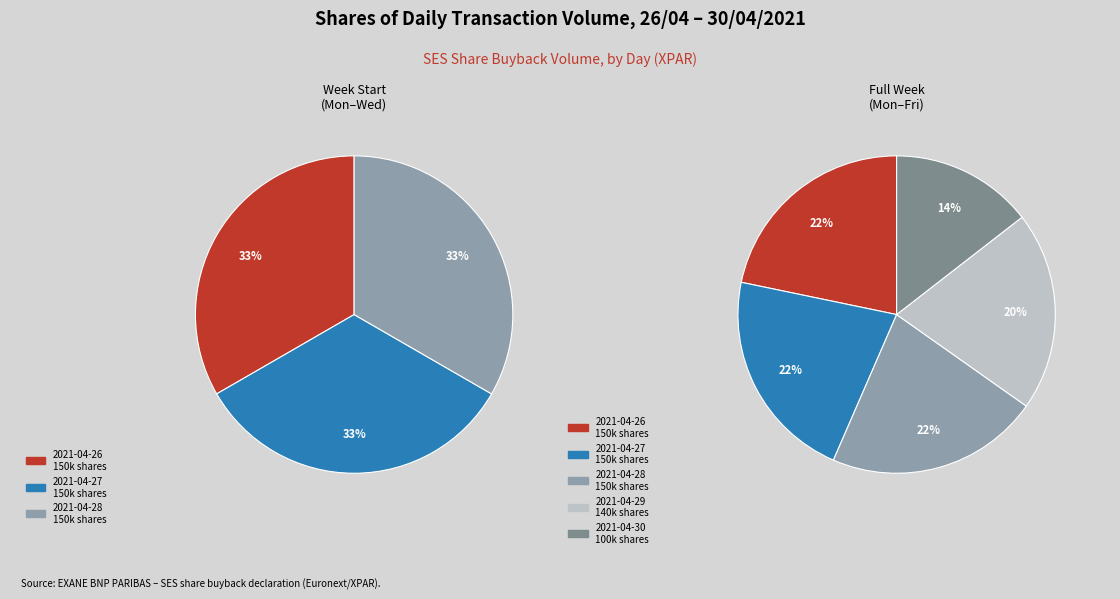

To the nearest percent, what is the average slice percentage?

20%